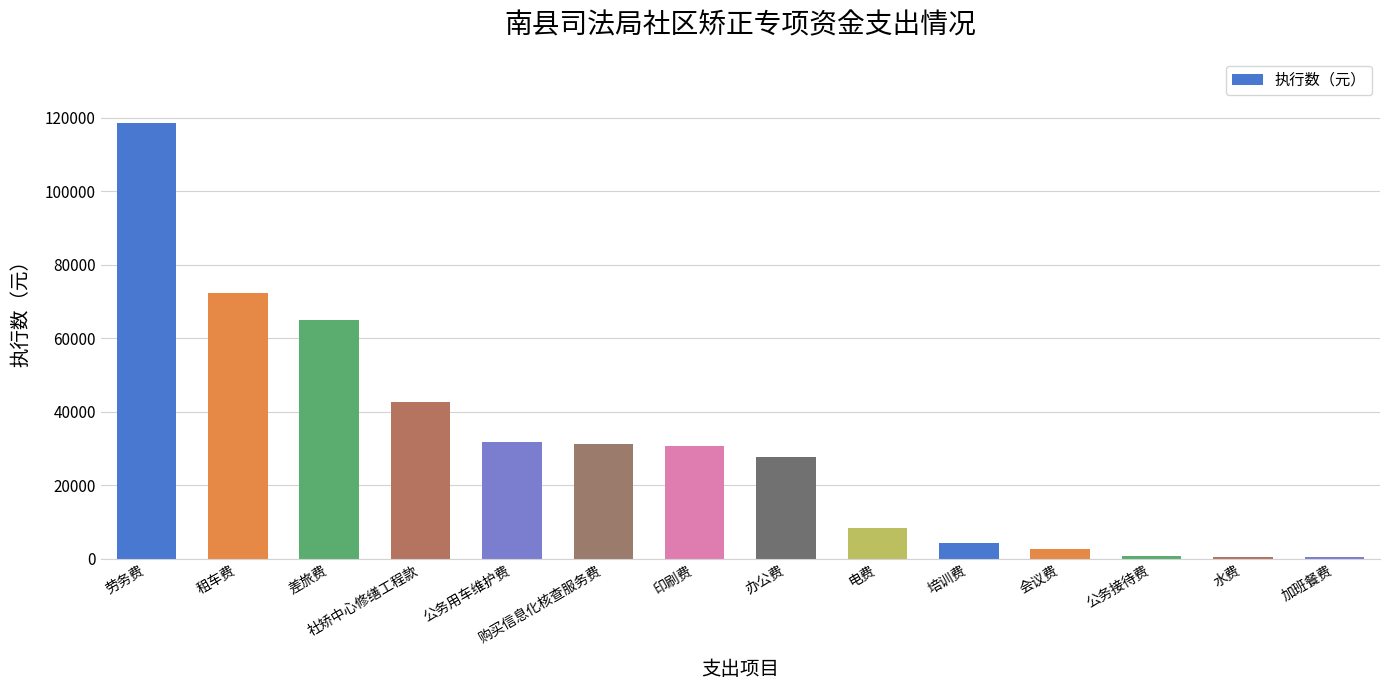

What is the label of the 6th bar from the right?

电费